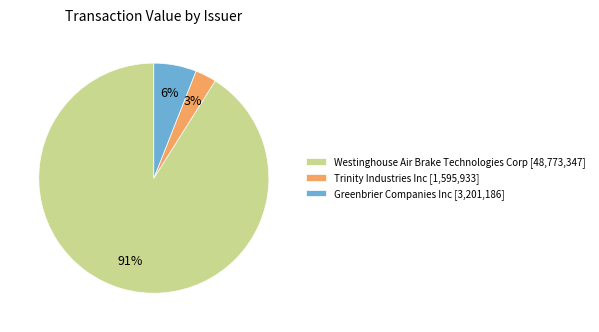

To the nearest percent, what portion does Westinghouse Air Brake Technologies Corp represent?

91%